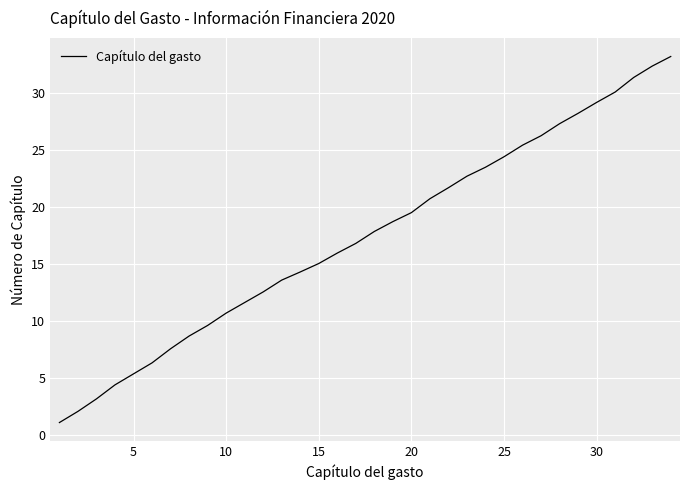

Does the chart display data point markers on the line(s)?

No